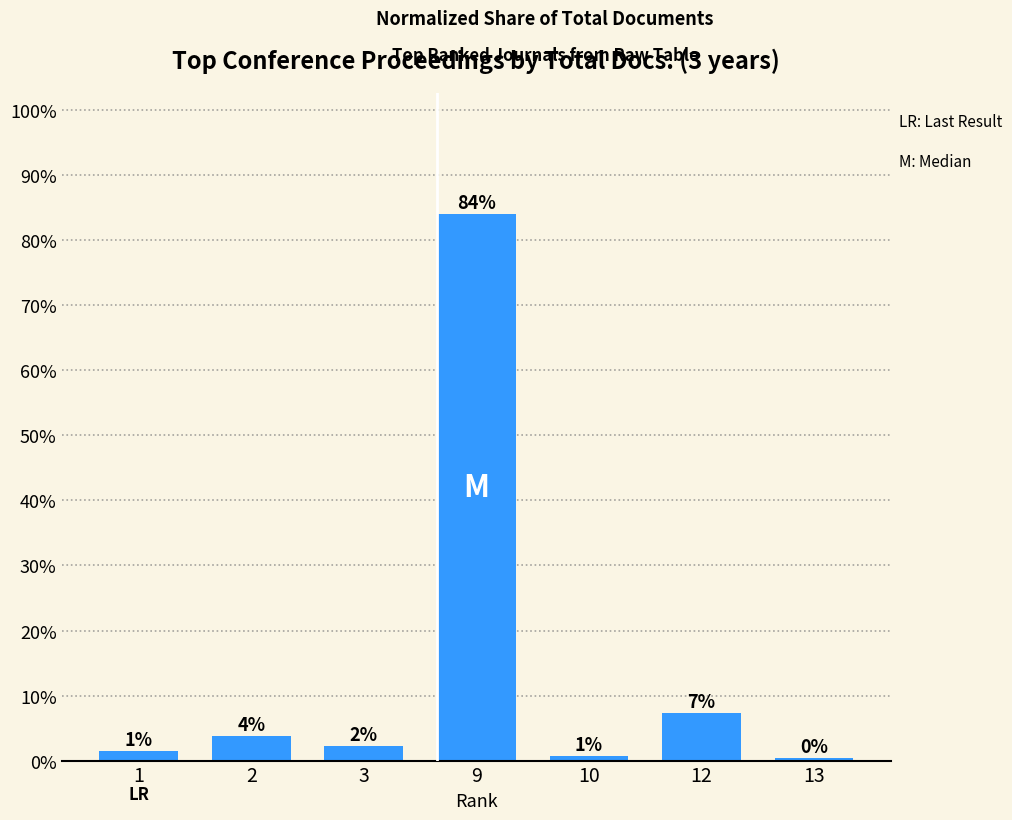

Does the chart contain any negative values?

No